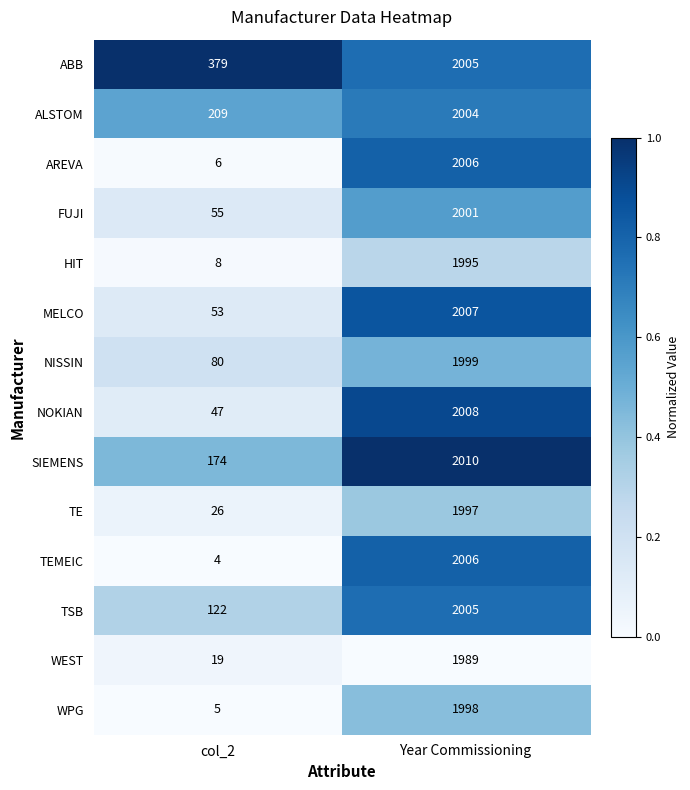

What is the difference between the maximum and minimum values in the WPG series?

1993